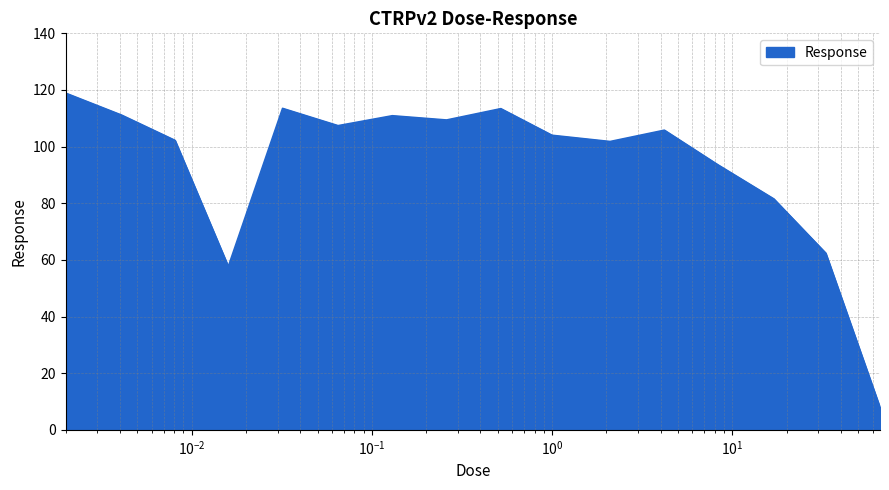

What is the difference between the maximum and minimum values?

111.0